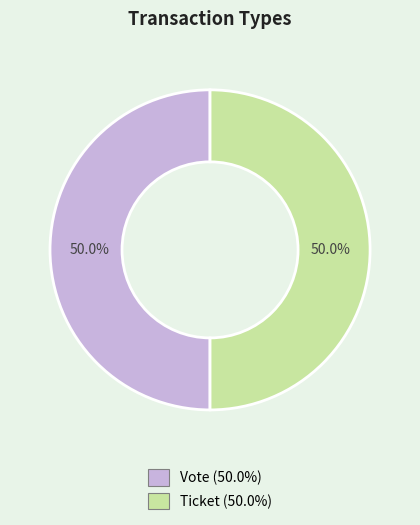

What is the ratio of the value at Ticket to the value at Vote?

1.0